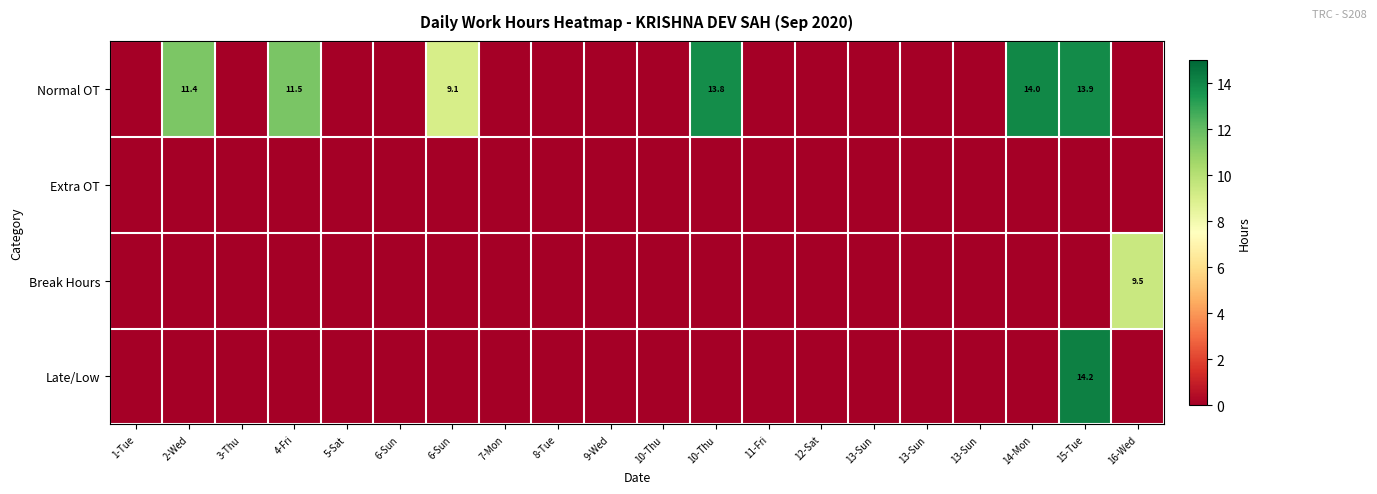

What is the average value of the Normal OT series?

3.7